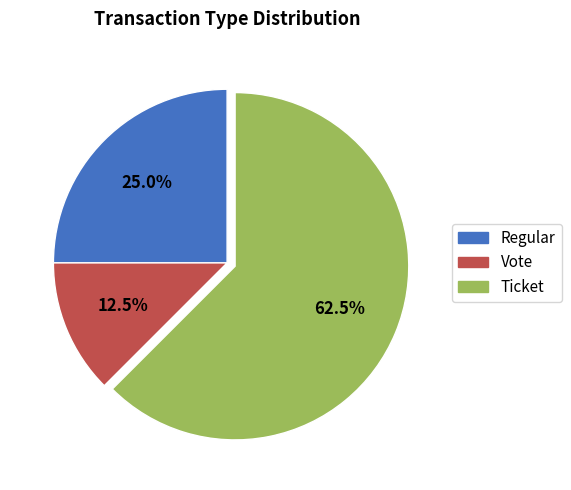

Which slice is the largest?

Ticket